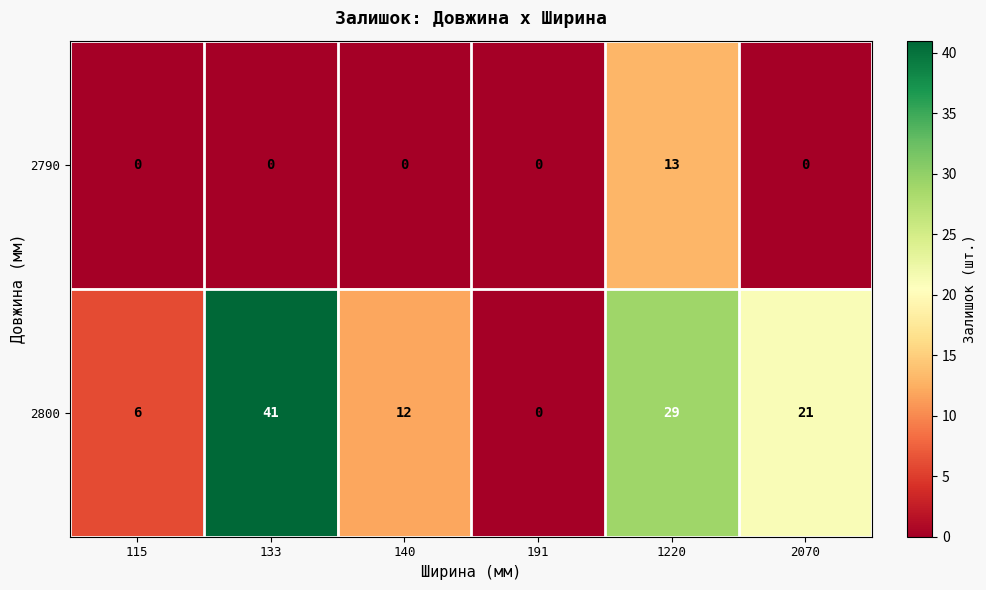

What is the difference between the highest and lowest values at 133?

41